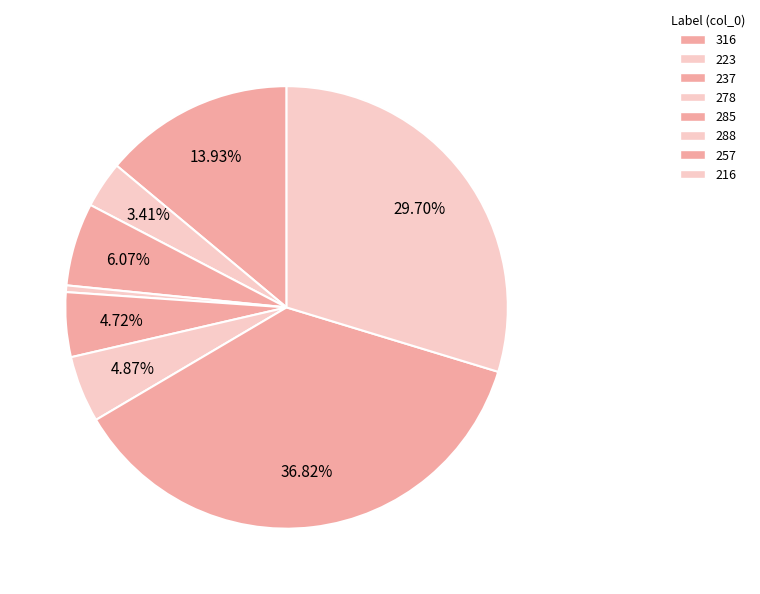

How many slices are in this pie chart?

8